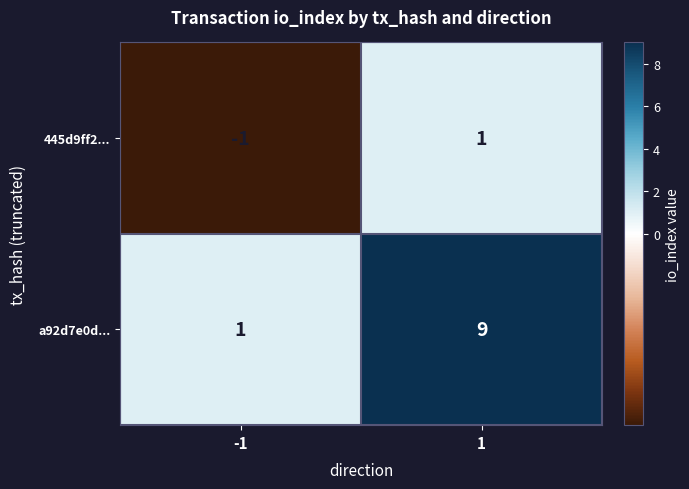

What is the difference between the maximum and minimum values in the a92d7e0d... series?

8